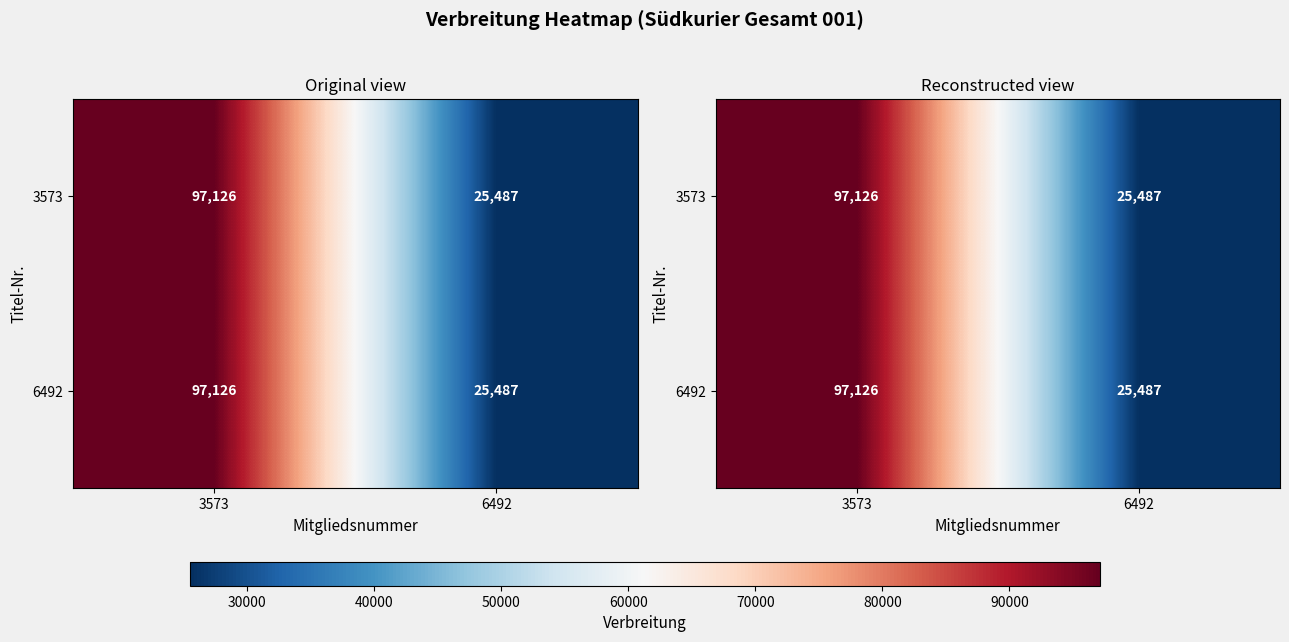

What is the difference between the 6492 values at 6492 and 3573?

71639